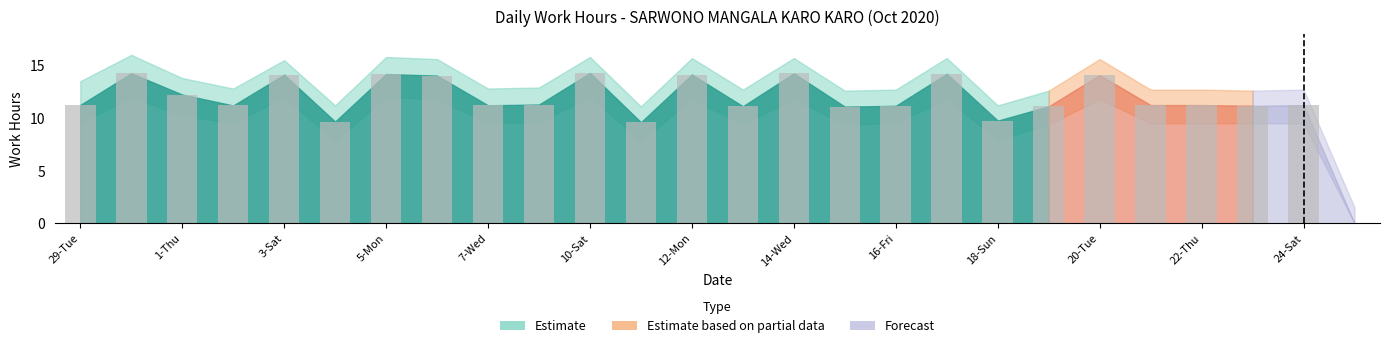

What is the sum of all values?

303.0